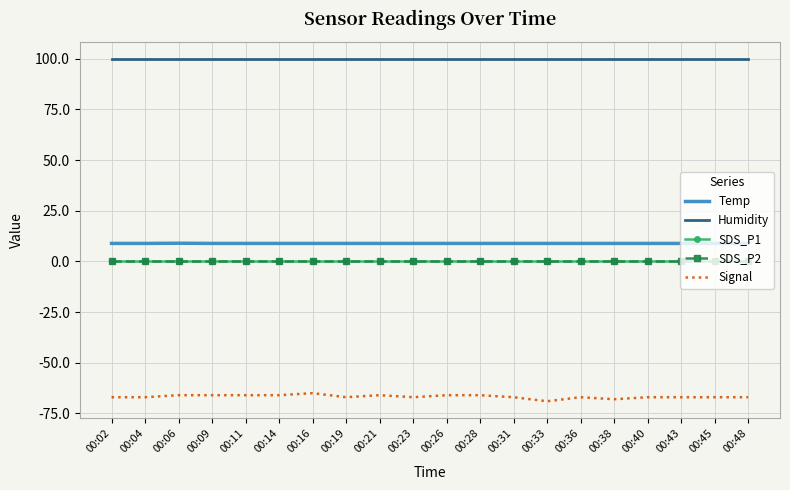

What is the difference between the maximum and minimum values in the Signal series?

4.0